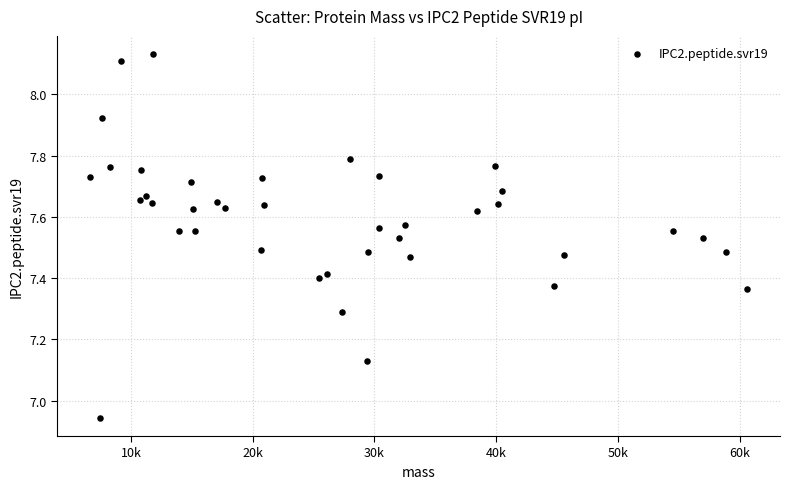

What is the range of Y values (max minus min)?

1.2